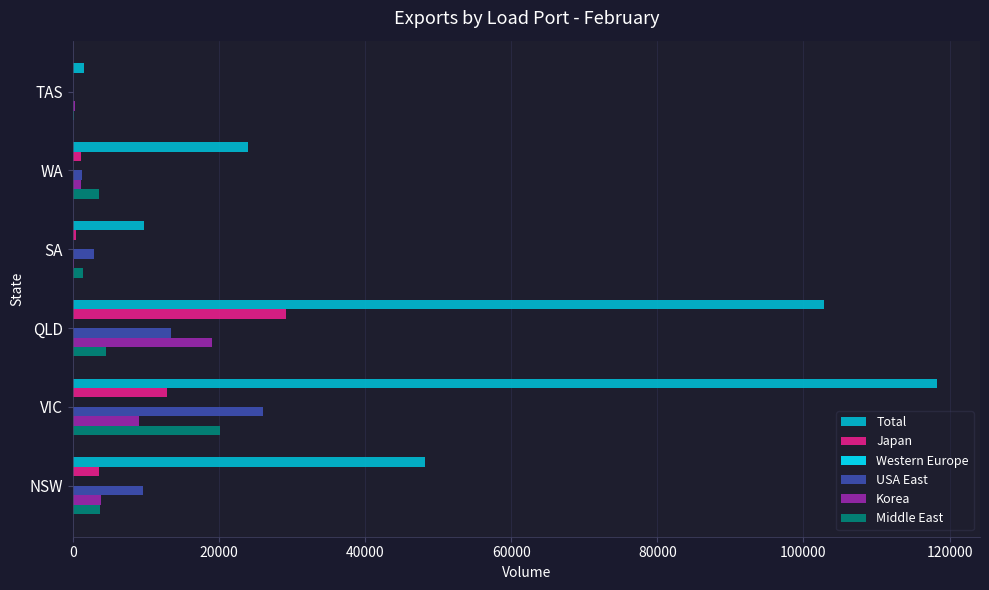

Which series changed the most between QLD and WA?

Total